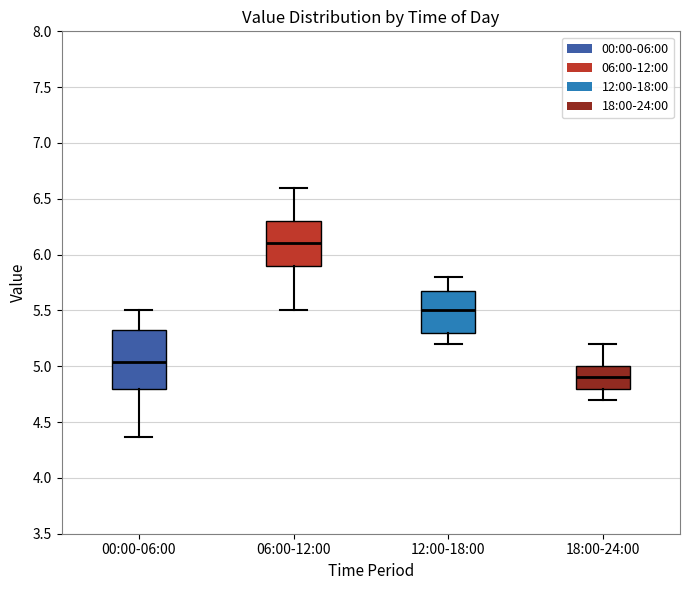

Where does the lower whisker of the box for 06:00-12:00 end on the y-axis? The values are not printed on the chart, so give them approximately, as read against the axis.

5.50